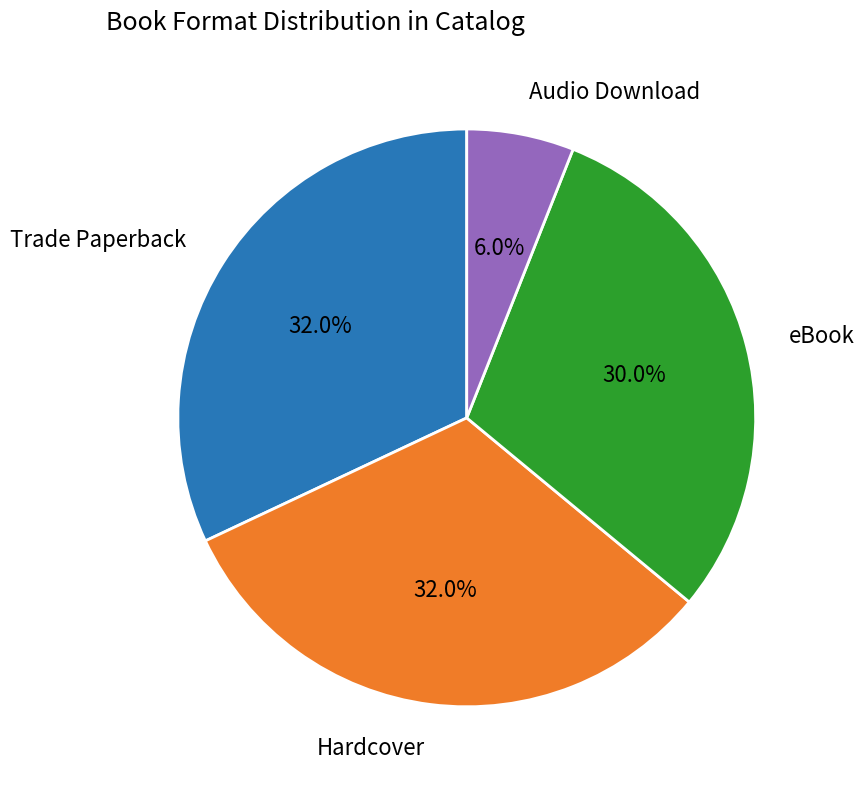

Does any single category account for the majority?

No